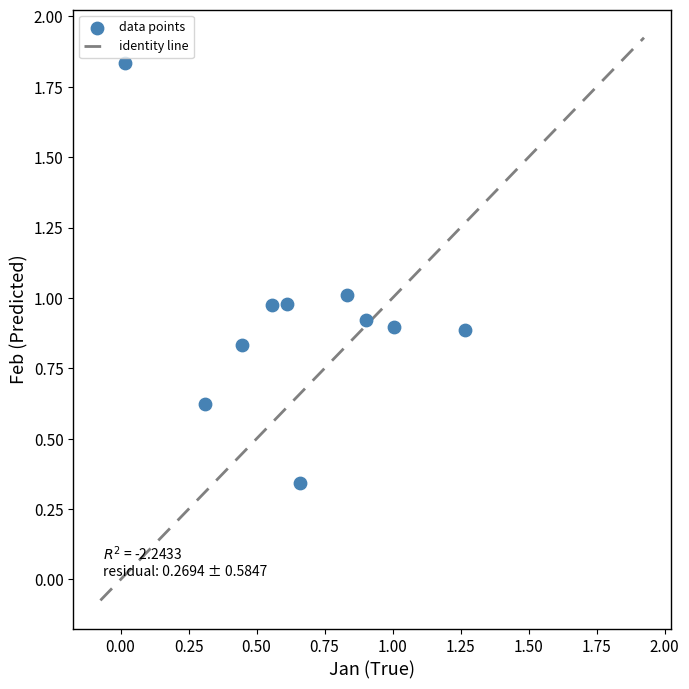

What is the average Y value?

0.9